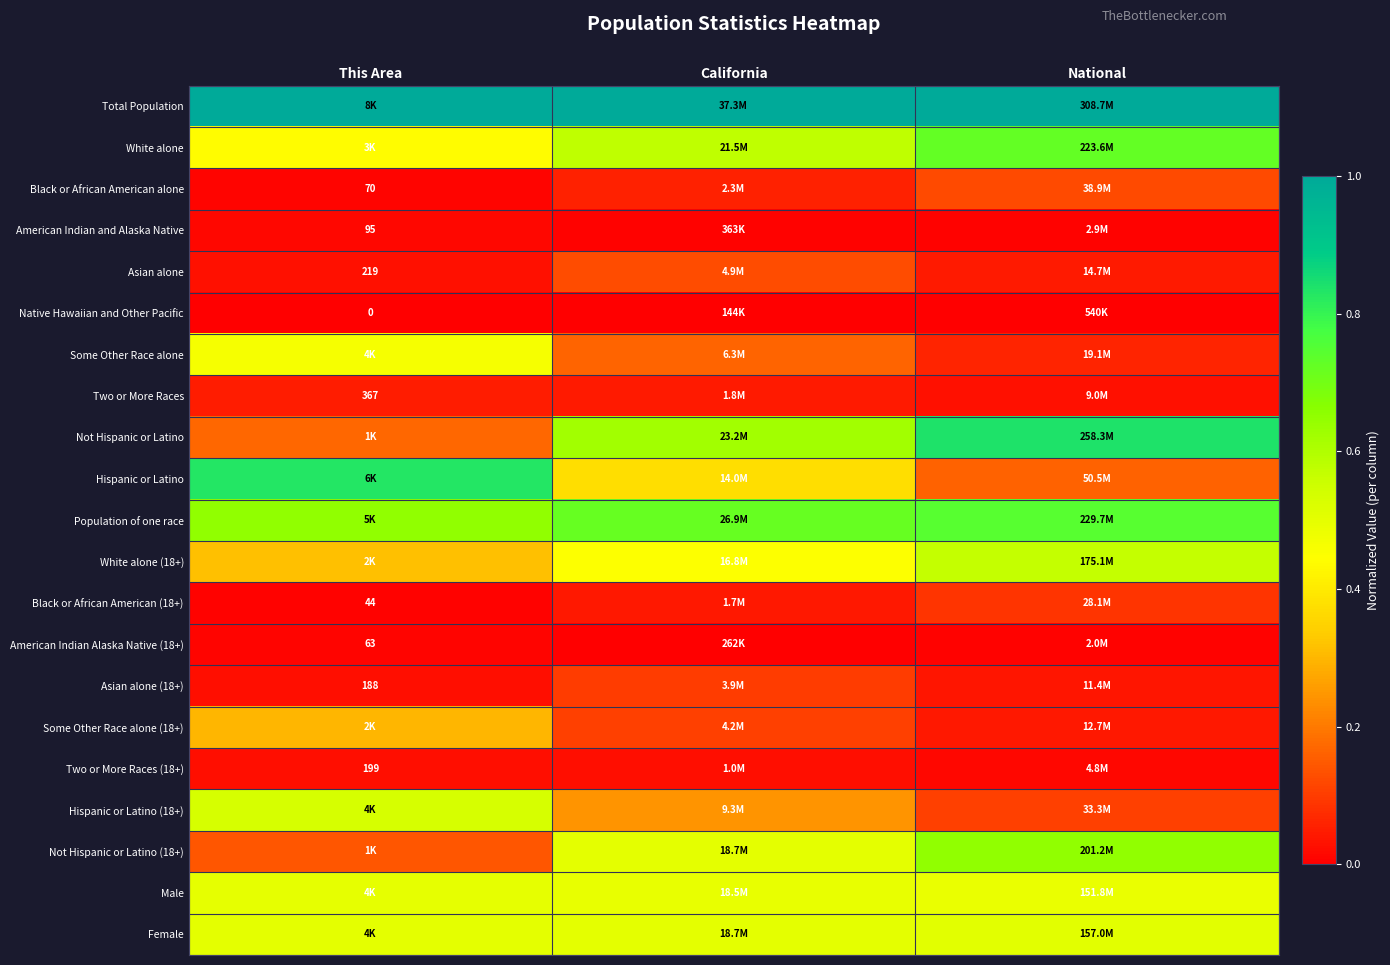

Rank the categories by Not Hispanic or Latino (18+) value from lowest to highest.

This Area, California, National